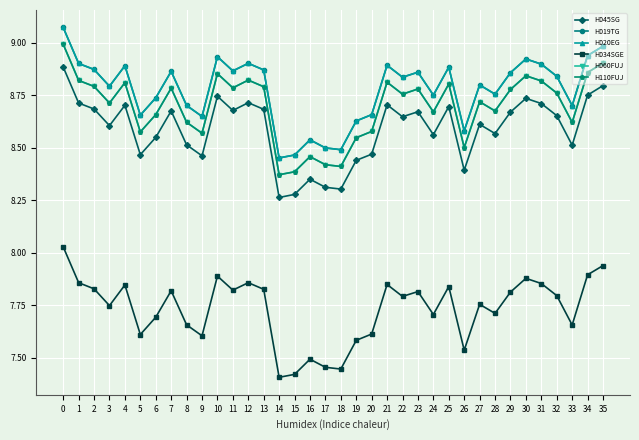

What is the value of the H110FUJ point at the 23rd from the left?

8.8